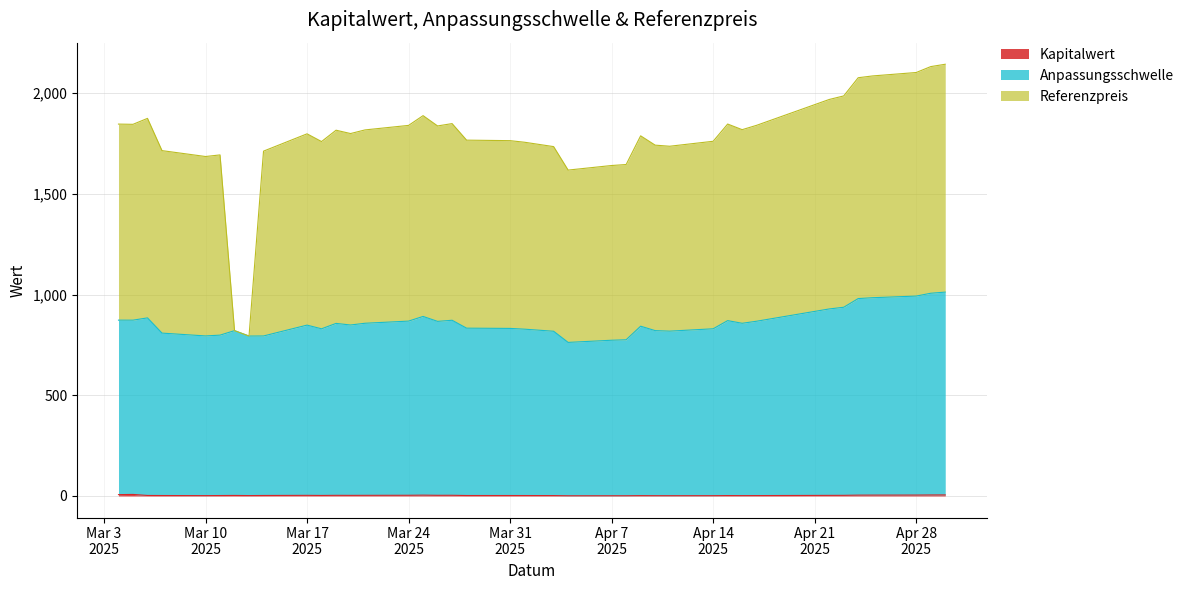

How many categories are shown in the chart?

39